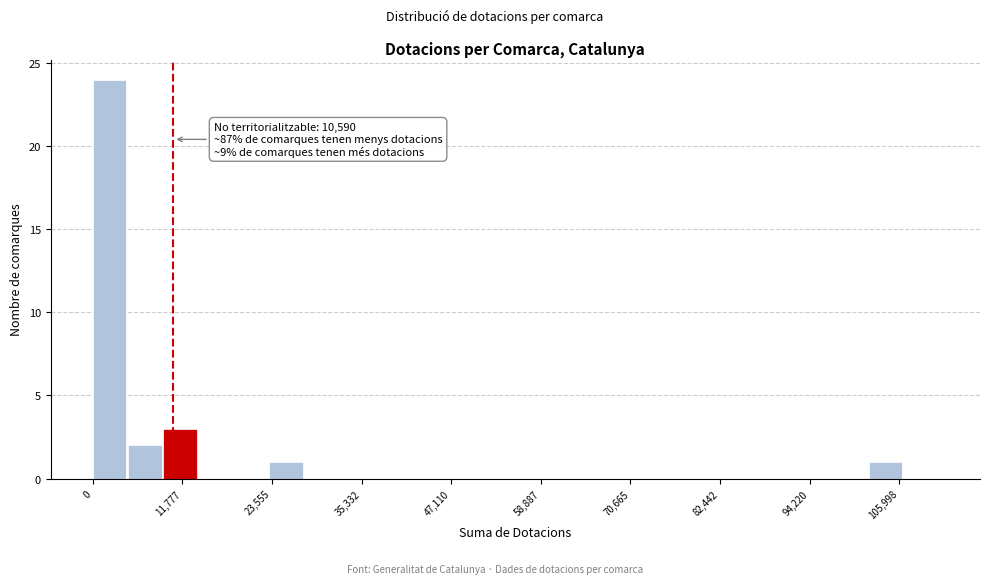

Around what value on the x-axis is the tallest bar? Give the approximate position of its centre, as read against the axis.

2000